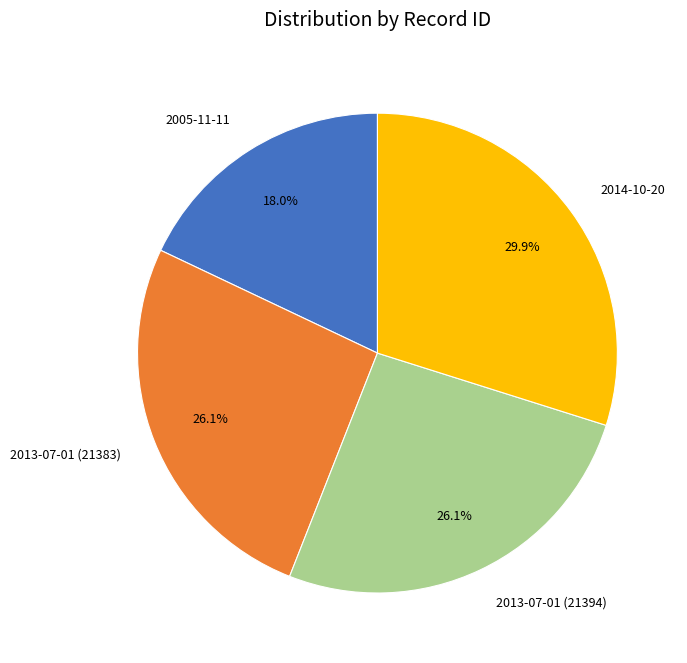

What is the ratio of the value at 2014-10-20 to the value at 2005-11-11?

1.7